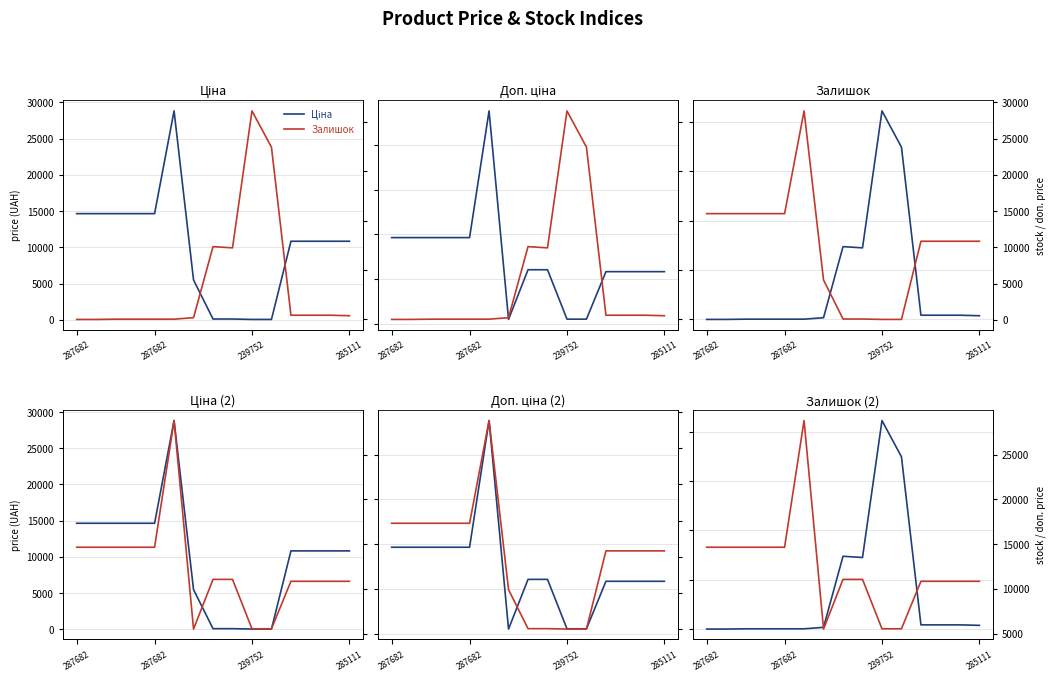

What is the sum of the Ціна values at 14 and 287682?

25489.7